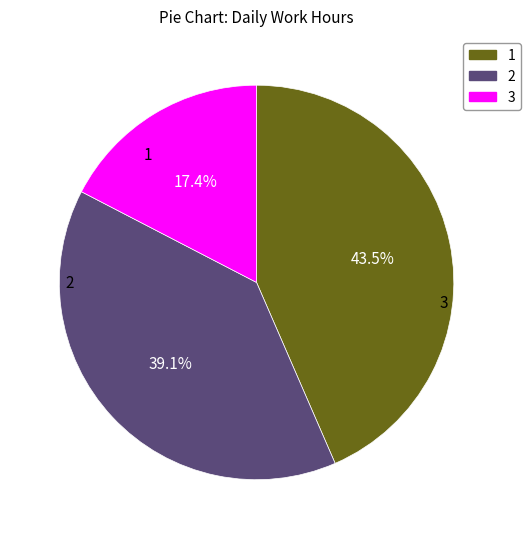

Is there a majority slice in this chart?

No